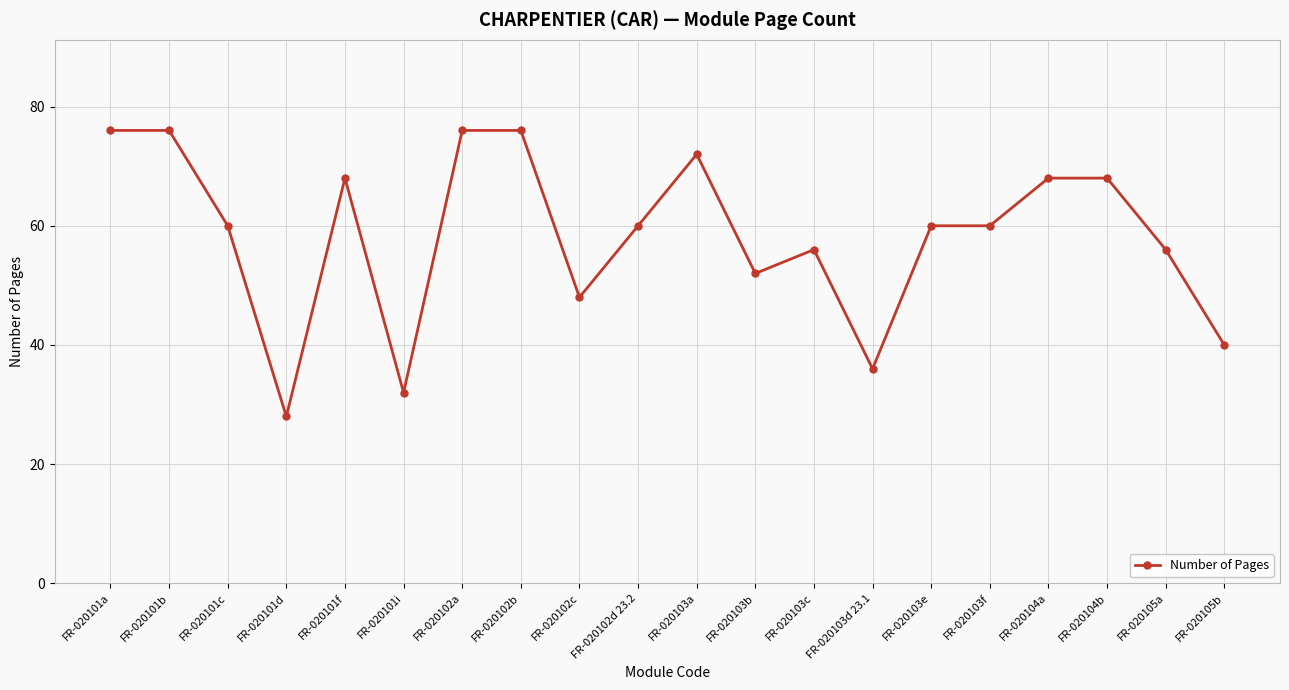

Where is the first local minimum?

FR-020101d